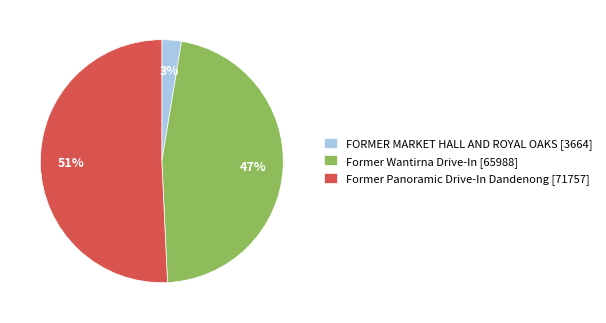

Which category has the biggest portion of the pie?

Former Panoramic Drive-In Dandenong